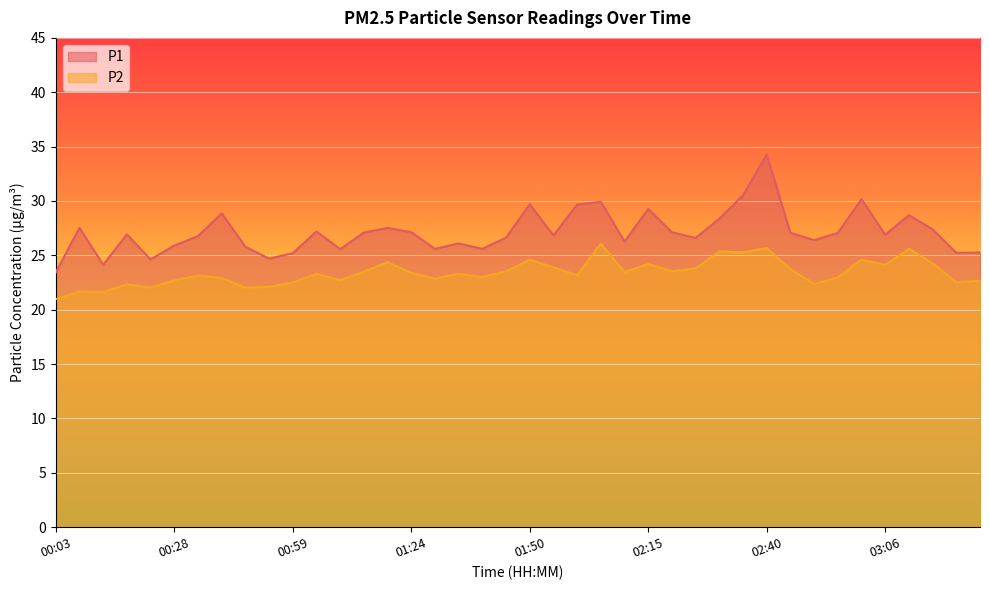

At which label does P2 reach its peak?

02:05